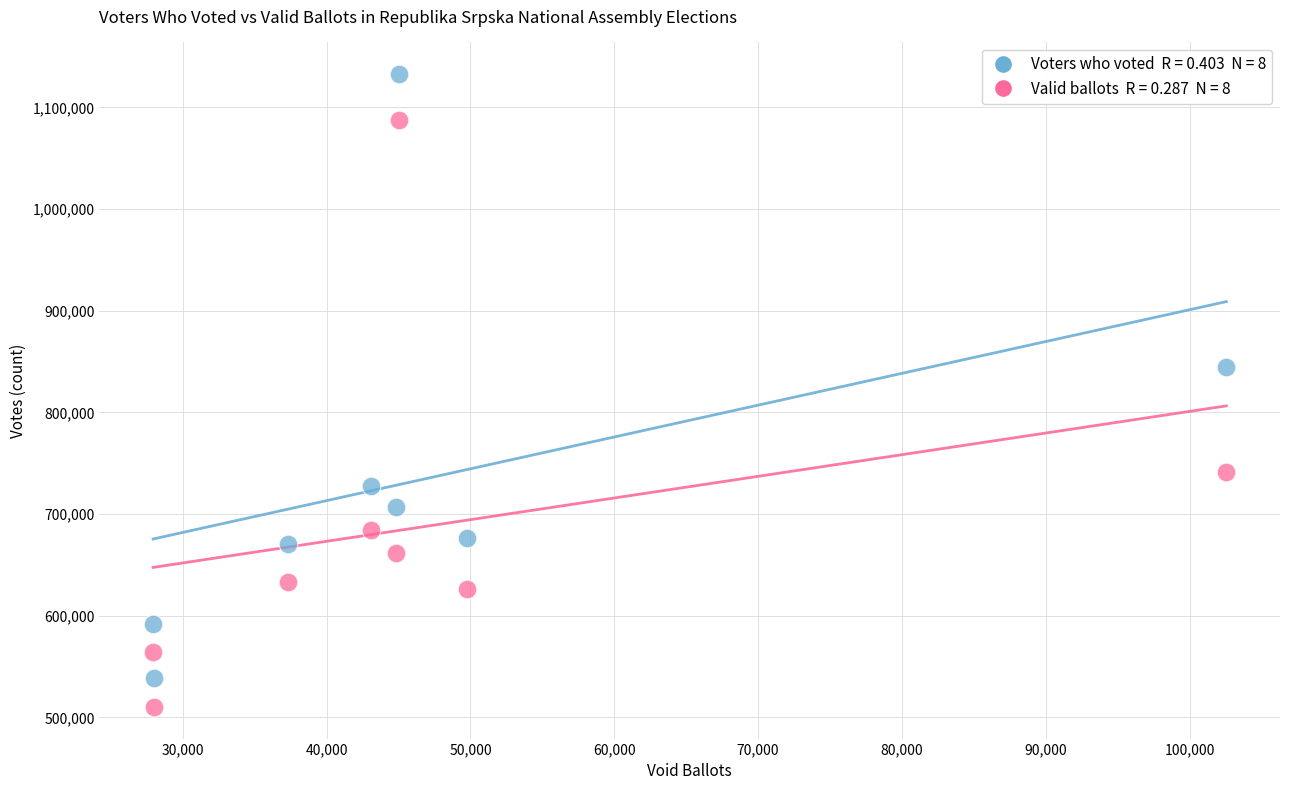

Across all data points, what is the range of X values (max minus min)?

74628